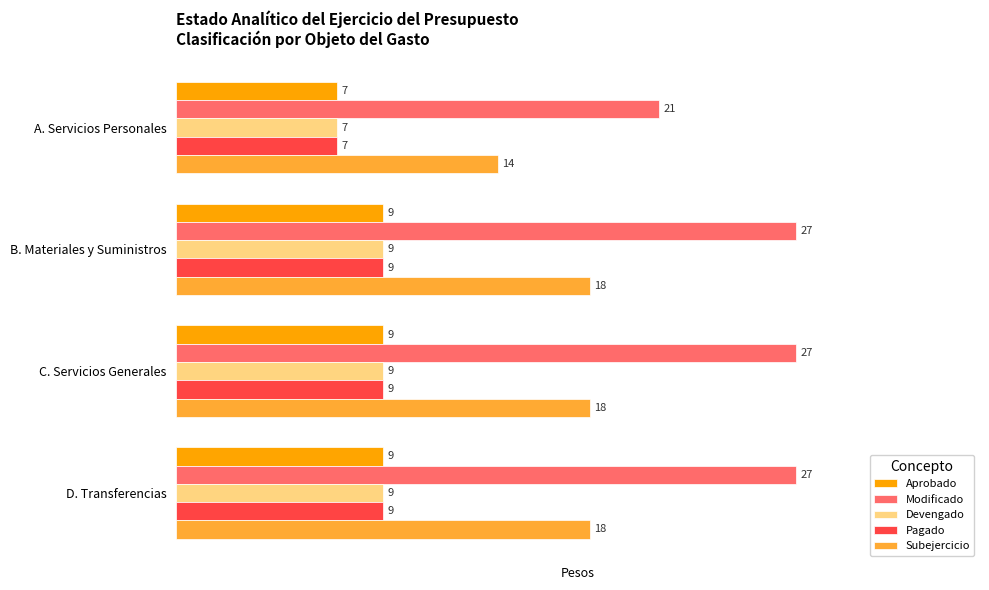

How many Pagado values are between 9 and 10?

3